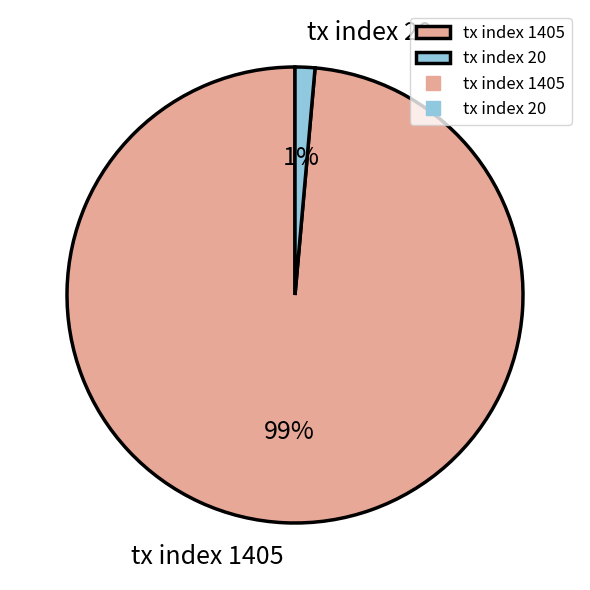

Which has a higher value, tx index 20 or tx index 1405?

tx index 1405